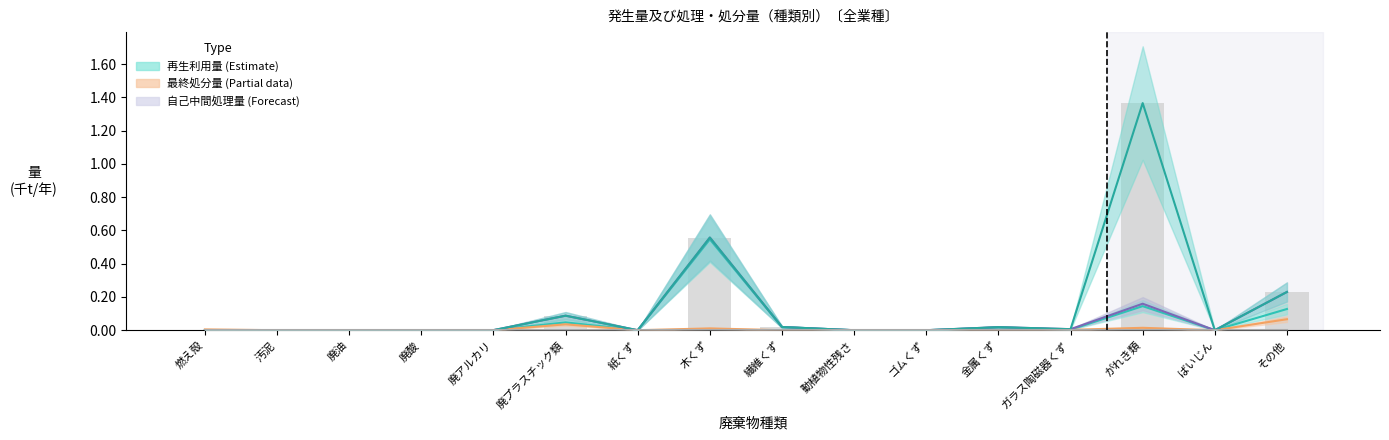

How many values in 発生量 are above zero?

9